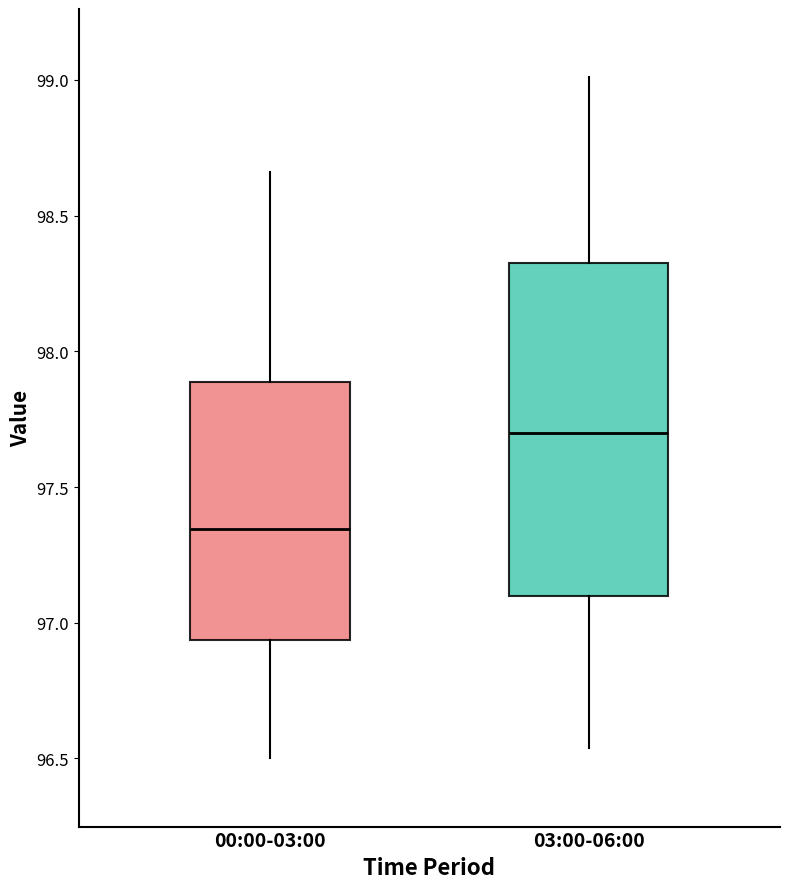

Where is the upper edge of the box for 03:00-06:00 on the y-axis? The values are not printed on the chart, so give them approximately, as read against the axis.

98.35